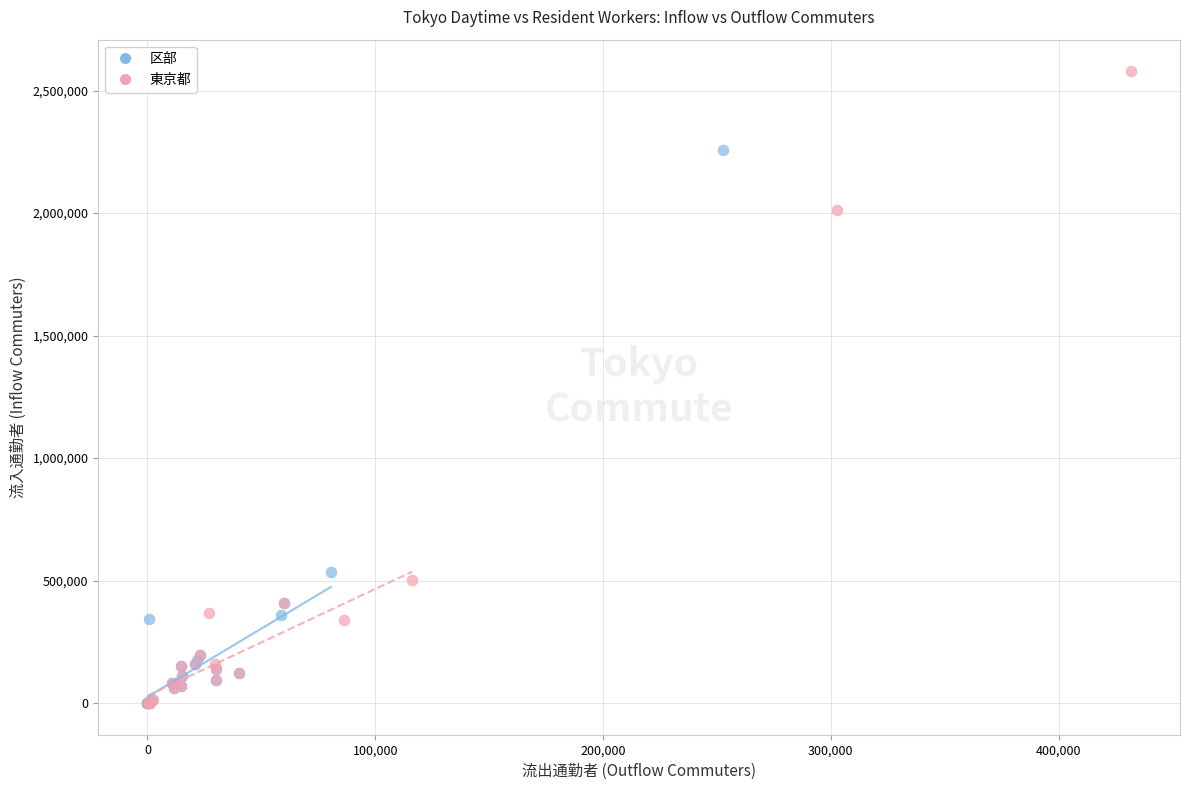

Which series contains the highest Y value?

東京都